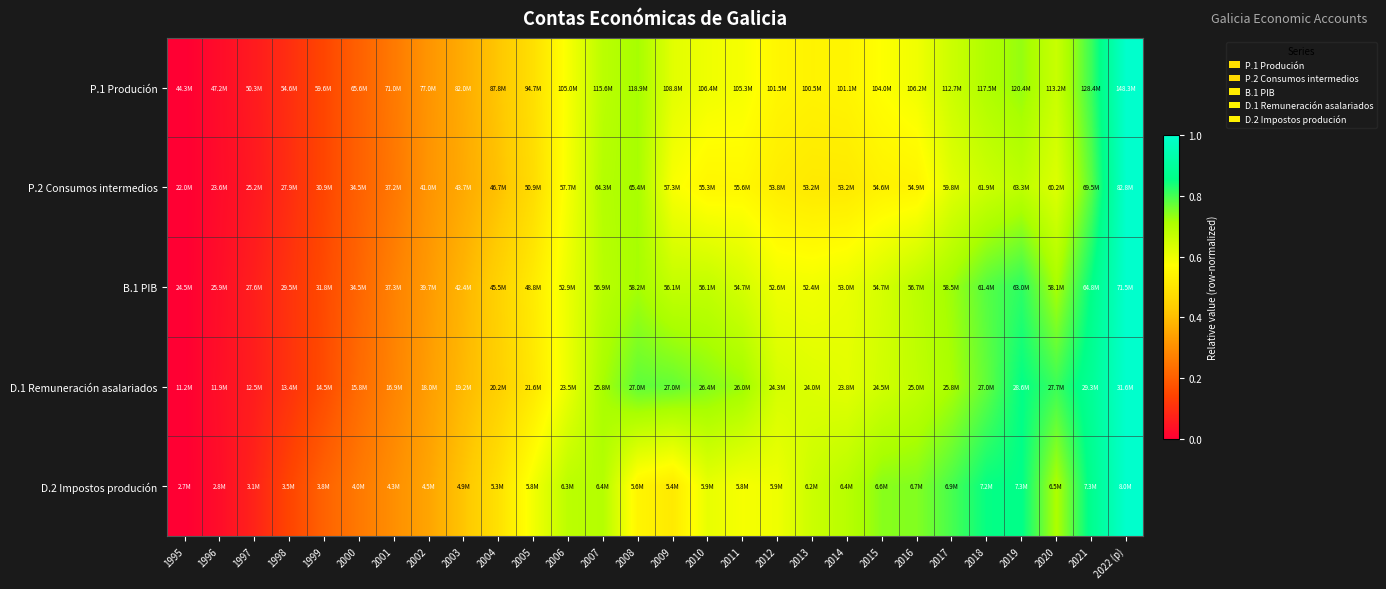

How many distinct data groups are displayed?

5